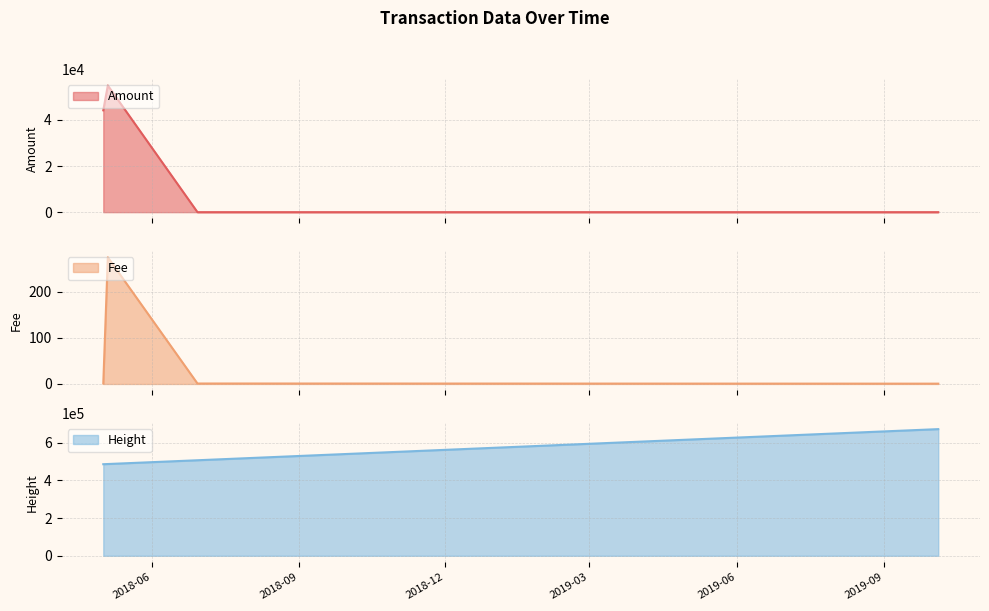

Which series has the largest total across all categories?

Height